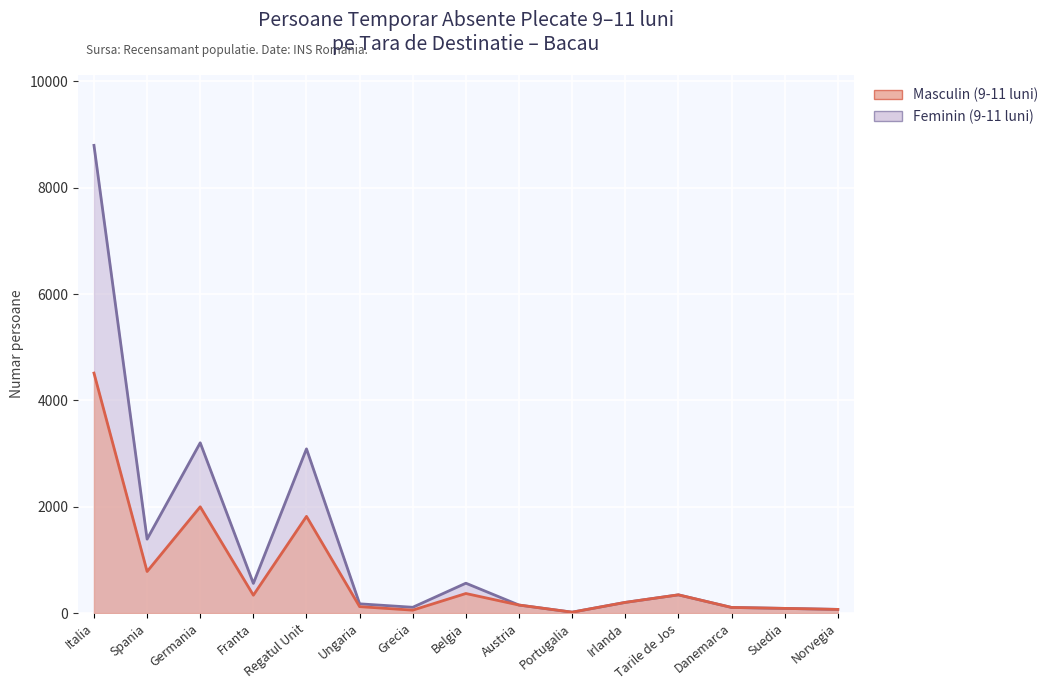

Reading left to right, transcribe all the data shown in this chart.

Masculin (9-11 luni): Italia=4514	Spania=782	Germania=1999	Franta=336	Regatul Unit=1819	Ungaria=121	Grecia=55	Belgia=368	Austria=151	Portugalia=17	Irlanda=201	Tarile de Jos=343	Danemarca=106	Suedia=88	Norvegia=69
Feminin (9-11 luni): Italia=8798	Spania=1391	Germania=3203	Franta=558	Regatul Unit=3089	Ungaria=174	Grecia=109	Belgia=562	Austria=151	Portugalia=17	Irlanda=201	Tarile de Jos=343	Danemarca=106	Suedia=88	Norvegia=69